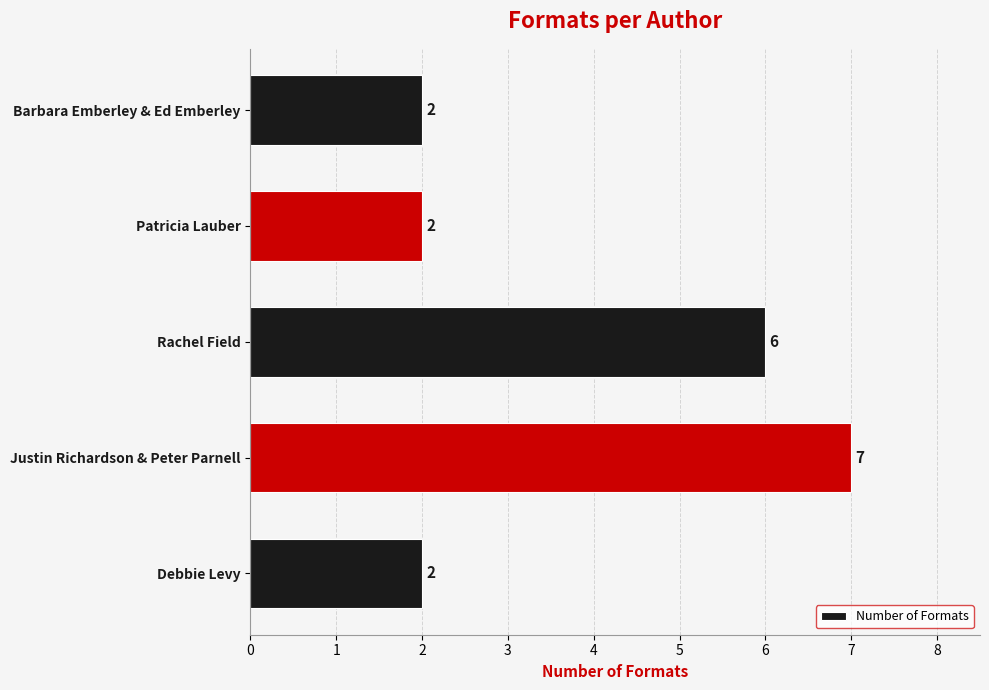

Count the number of categories in the chart.

5